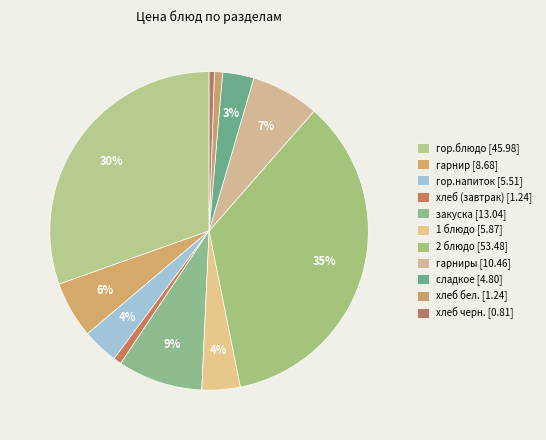

Rank the categories by value from highest to lowest.

2 блюдо, гор.блюдо, закуска, гарниры, гарнир, 1 блюдо, гор.напиток, сладкое, хлеб (завтрак), хлеб бел., хлеб черн.